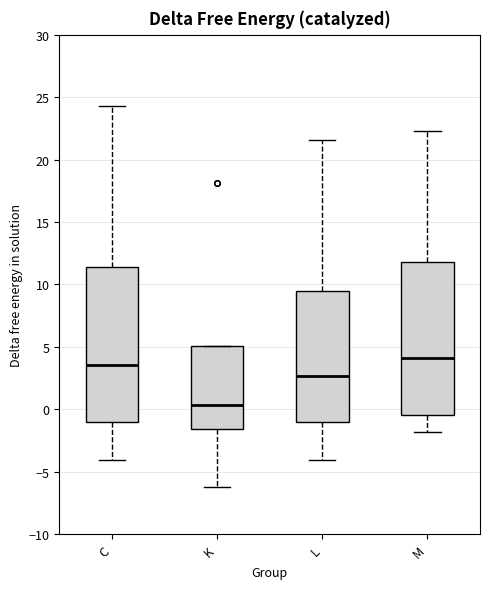

Where does the median line of the box for C sit on the y-axis? The values are not printed on the chart, so give them approximately, as read against the axis.

3.5